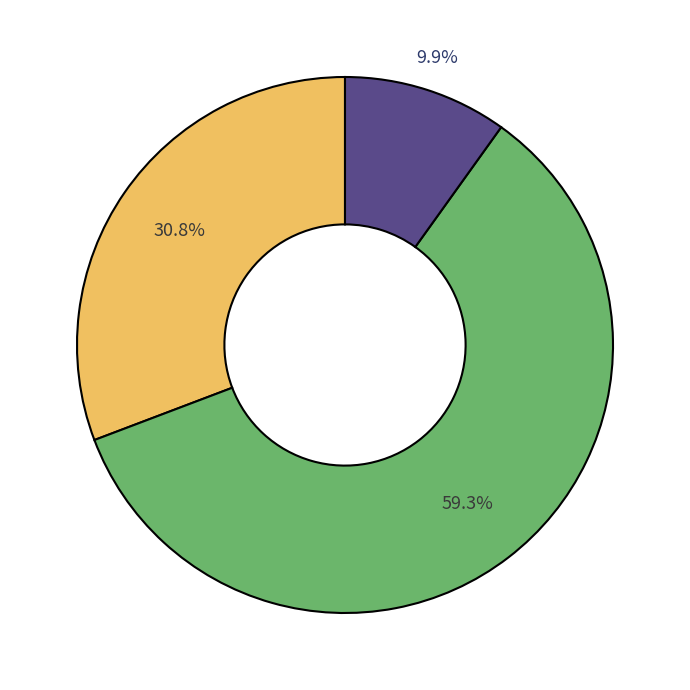

Is there any slice that represents more than half of the pie?

Yes